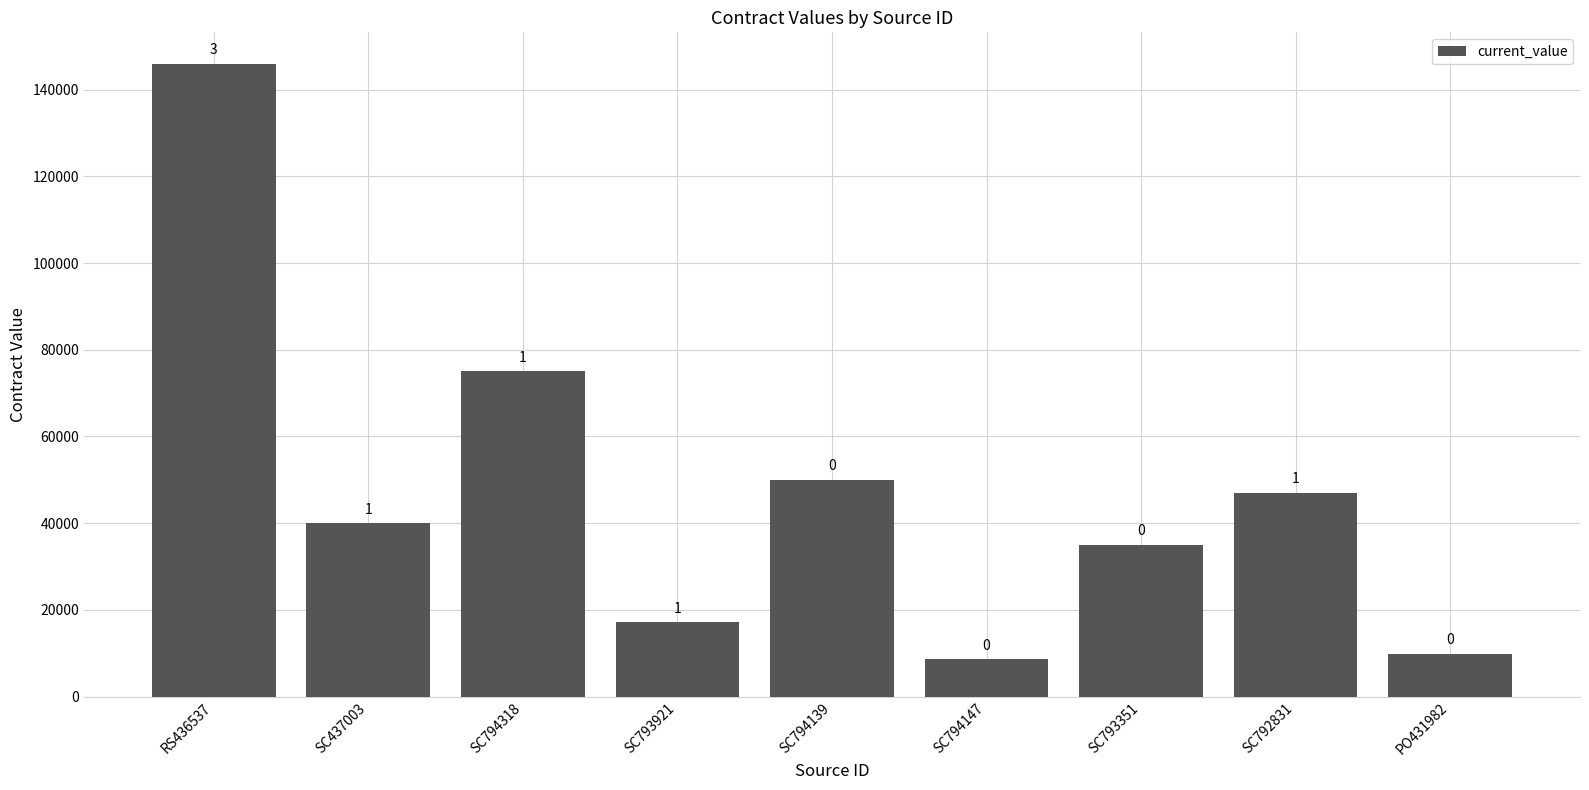

Rank the categories by value from highest to lowest.

RS436537, SC794318, SC794139, SC792831, SC437003, SC793351, SC793921, PO431982, SC794147